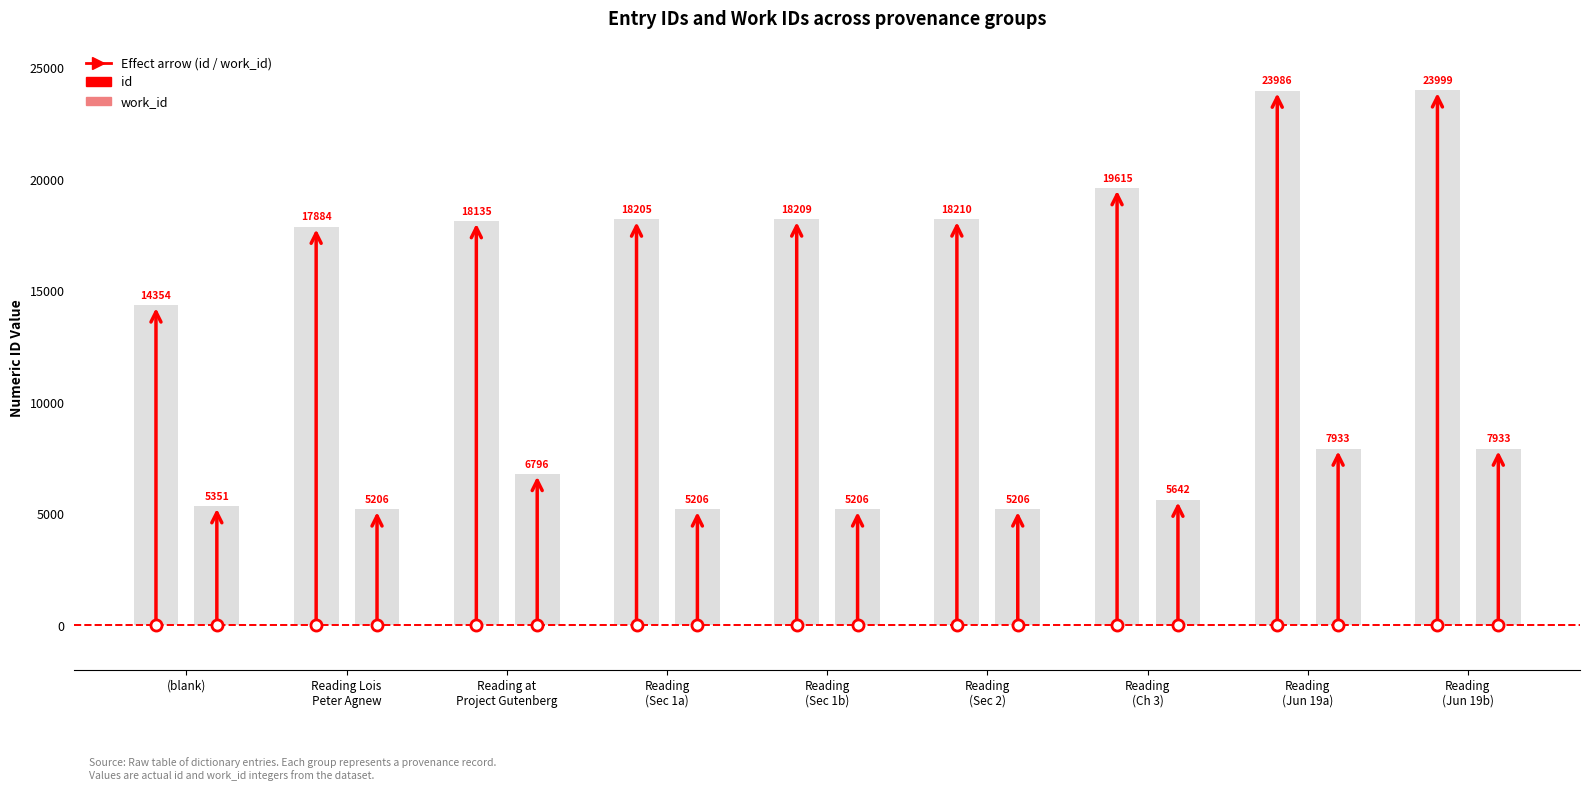

Which has a higher value, Reading or Reading?

Reading